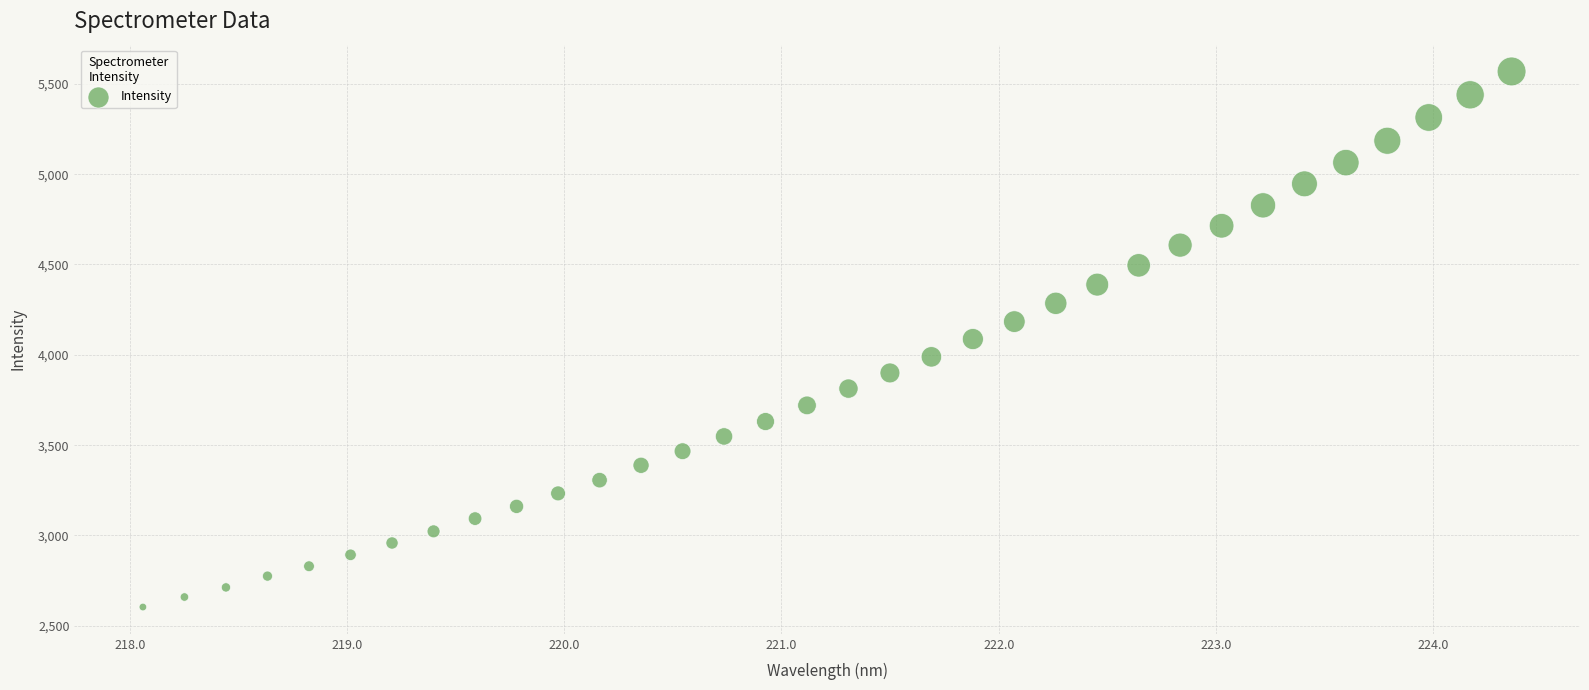

What is the range of Y values (max minus min)?

2964.7